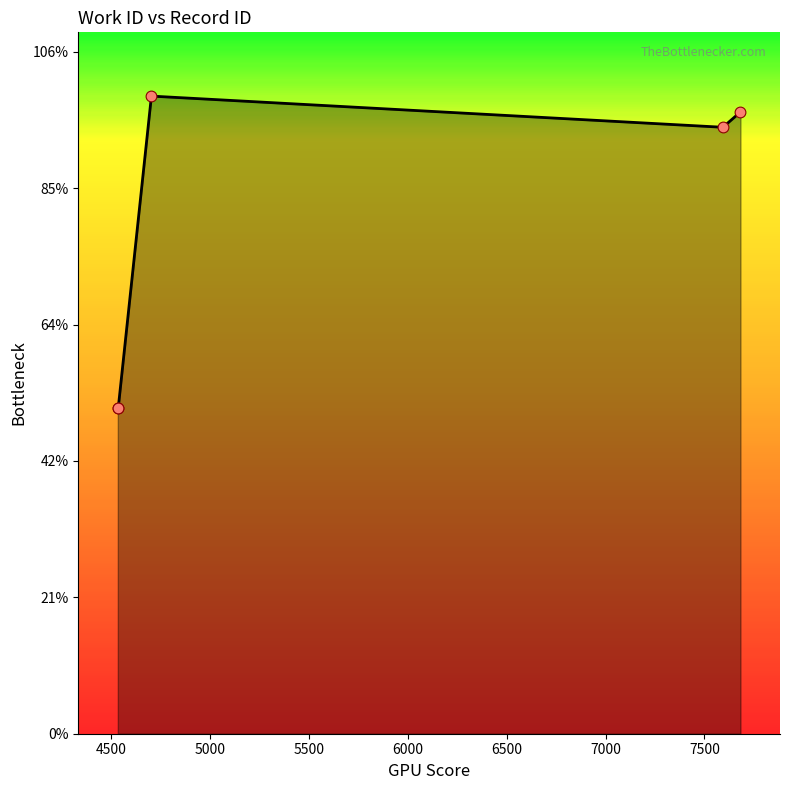

Does the chart have visible grid lines?

No